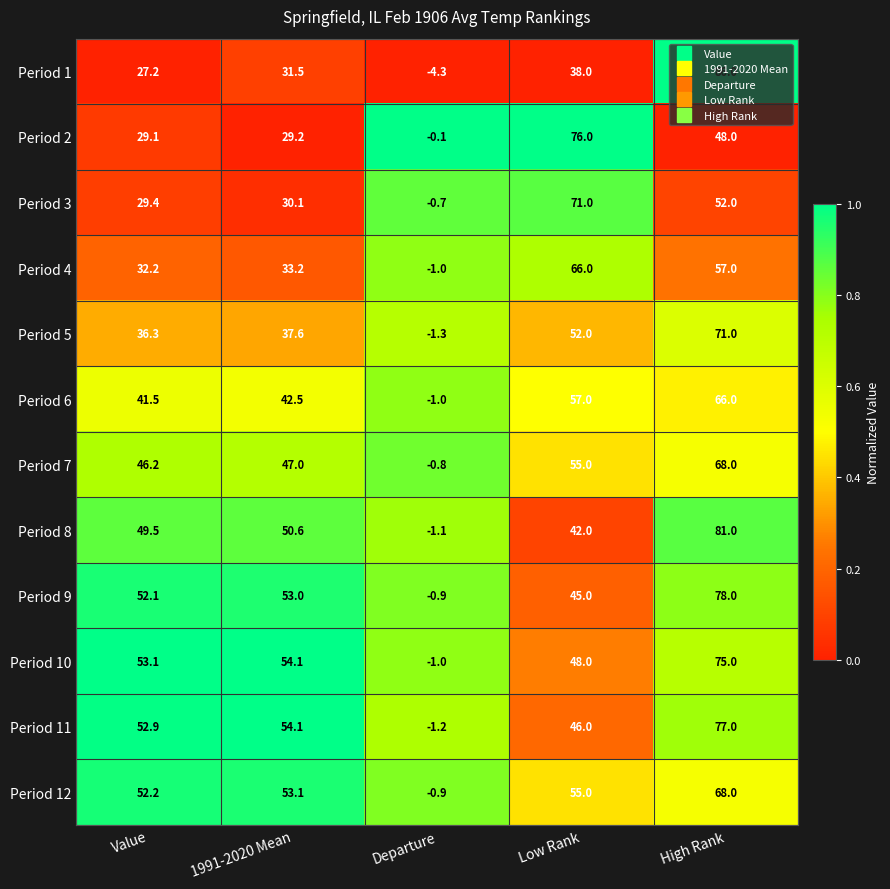

Where is Period 5 nearest to the value 34?

Value